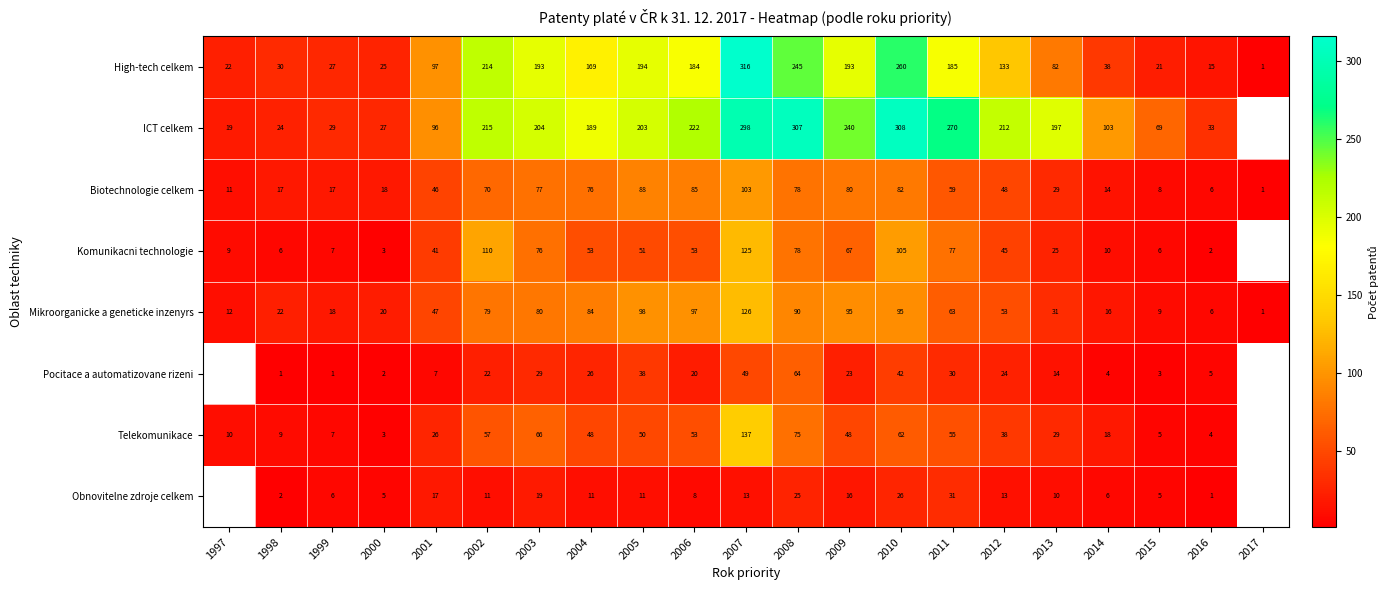

What is the difference between the maximum and minimum values in the High-tech celkem series?

315